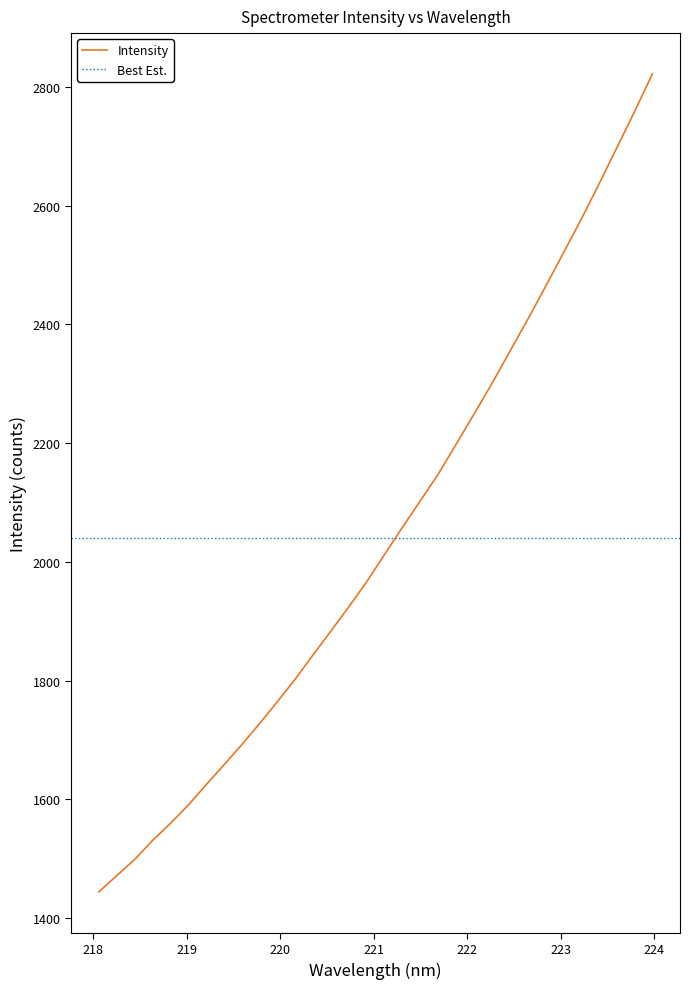

What is the value of the 4th point from the left?

1530.5